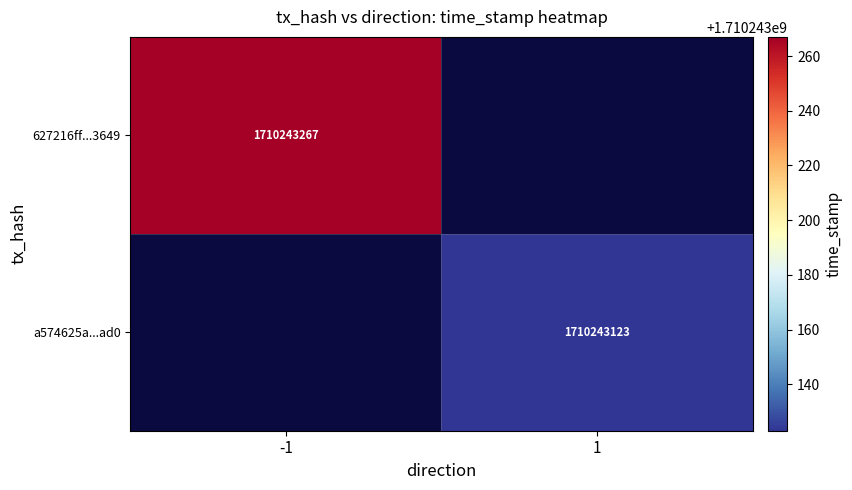

True or false: a574625a...ad0 has a value of 1710243123 at 1.

True